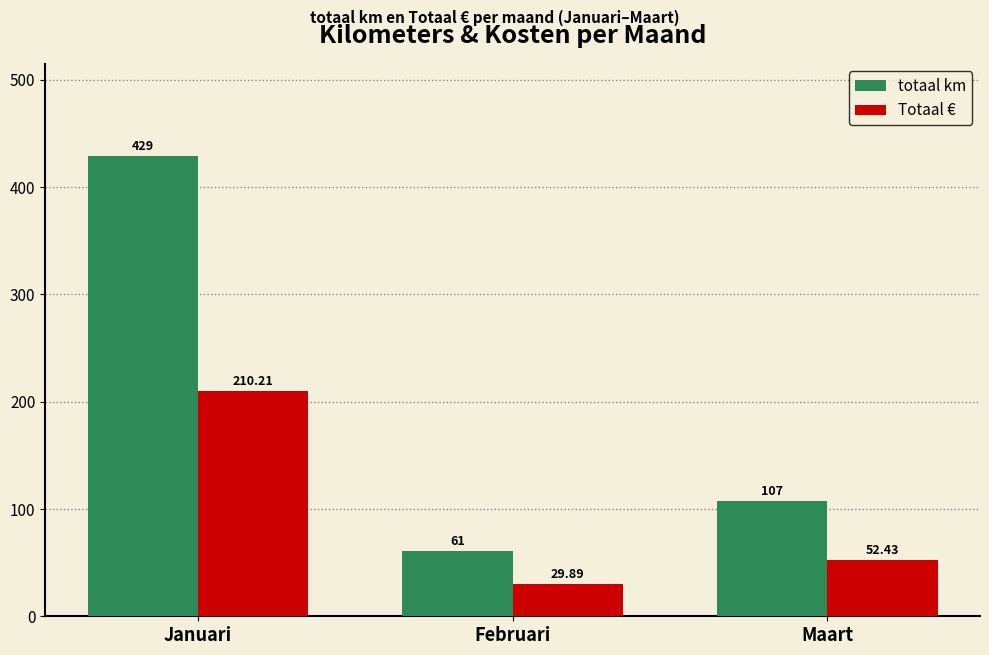

The totaal km series shows 41.7 at Februari. True or false?

False